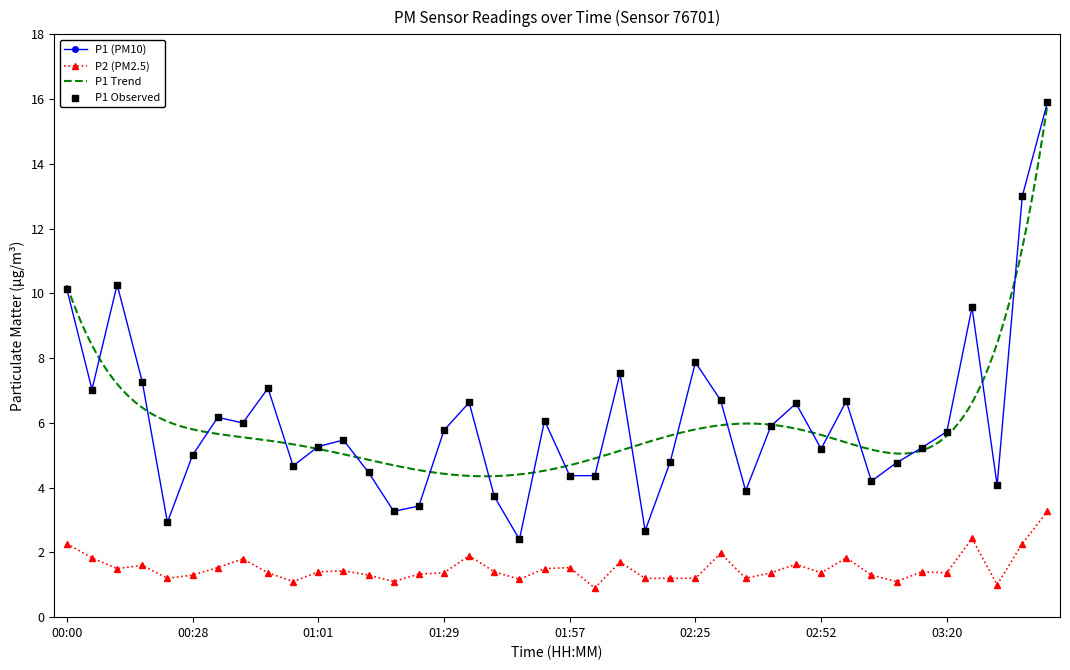

What is the total value across all series at 03:20?

7.1